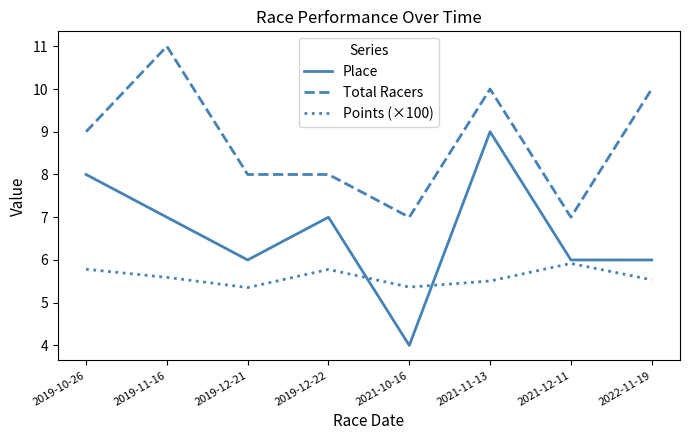

True or false: Points (×100) has a value of 5.5 at 2021-11-13.

True